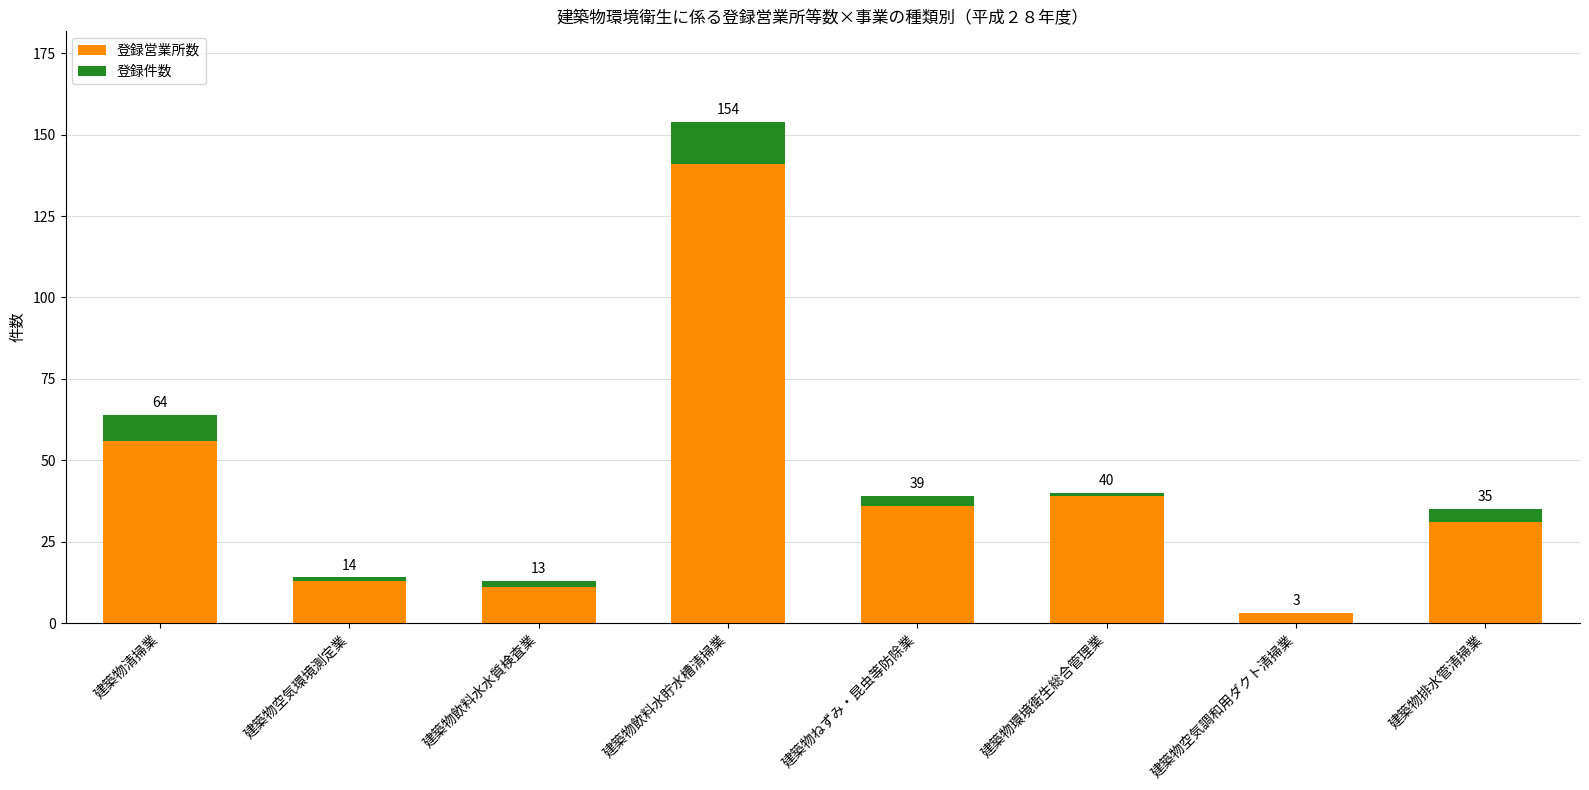

Are the bars grouped side by side (vs. stacked)?

No